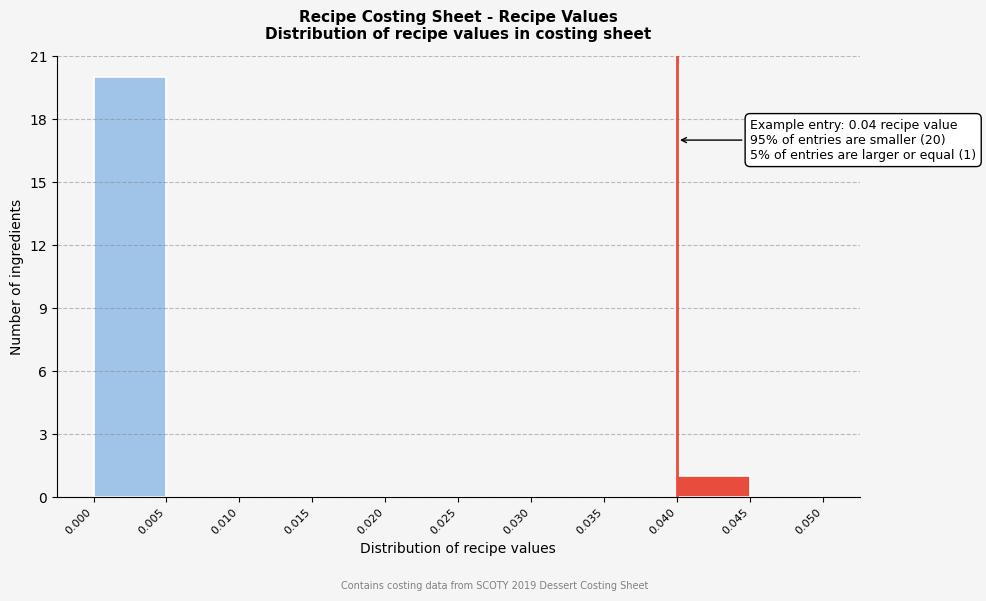

Over which range of the x-axis is the bar tallest?

0.000 to 0.005